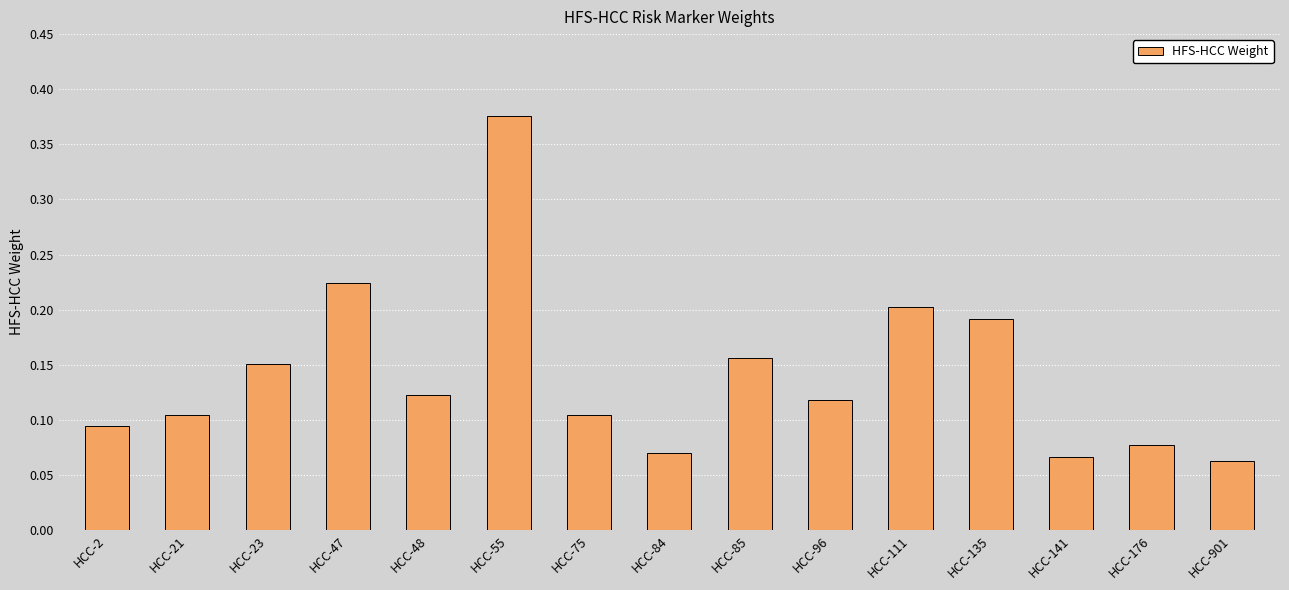

Which category has the highest value across all series?

HCC-55